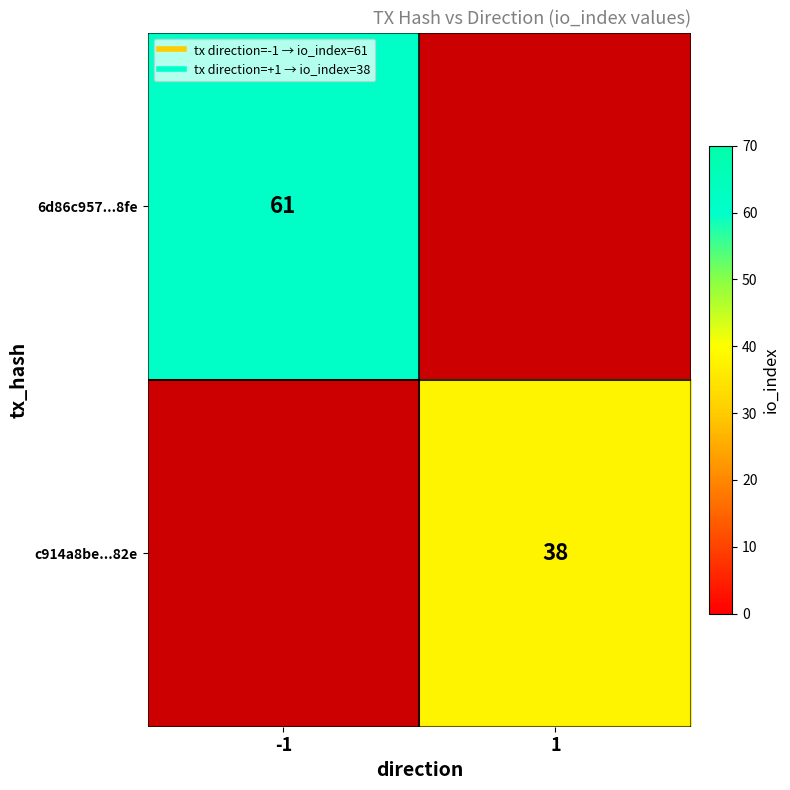

What is the difference between the c914a8be...82e values at 1 and -1?

38